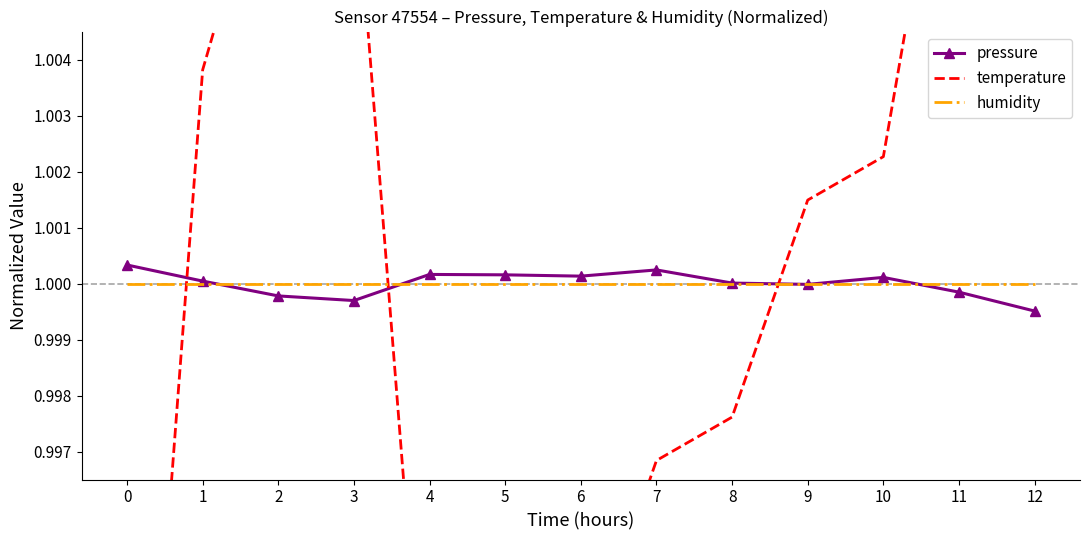

Reading left to right, what are all the values shown in this chart?

pressure: 0=1.0	1=1.0	2=1.0	3=1.0	4=1.0	5=1.0	6=1.0	7=1.0	8=1.0	9=1.0	10=1.0	11=1.0	12=1.0
temperature: 0=1.0	1=1.0	2=1.0	3=1.0	4=1.0	5=1.0	6=1.0	7=1.0	8=1.0	9=1.0	10=1.0	11=1.0	12=1.0
humidity: 0=1.0	1=1.0	2=1.0	3=1.0	4=1.0	5=1.0	6=1.0	7=1.0	8=1.0	9=1.0	10=1.0	11=1.0	12=1.0